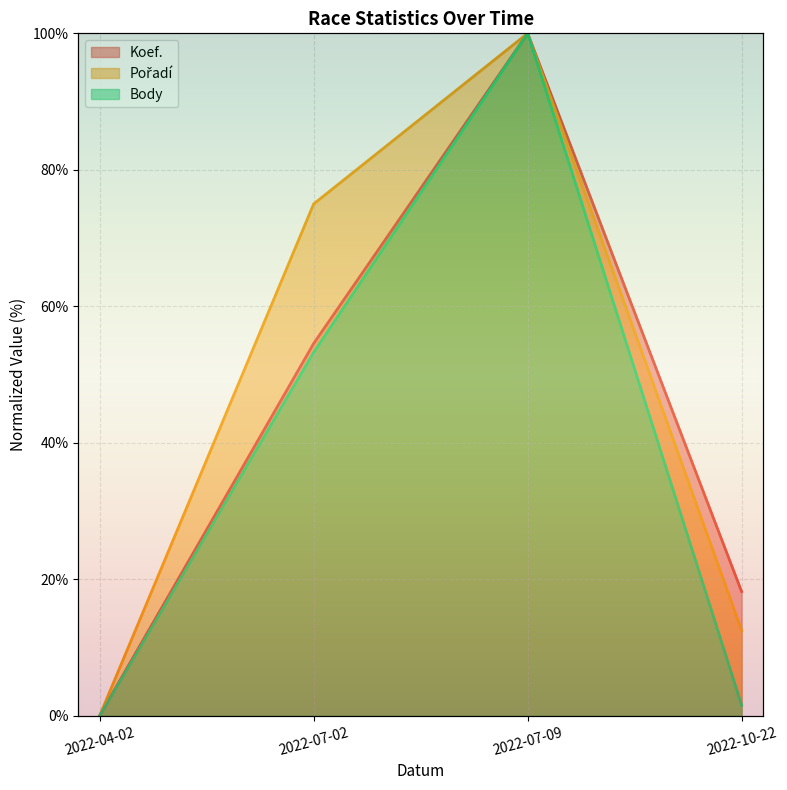

After their last crossing, which series has the higher values: Body or Koef.?

Koef.